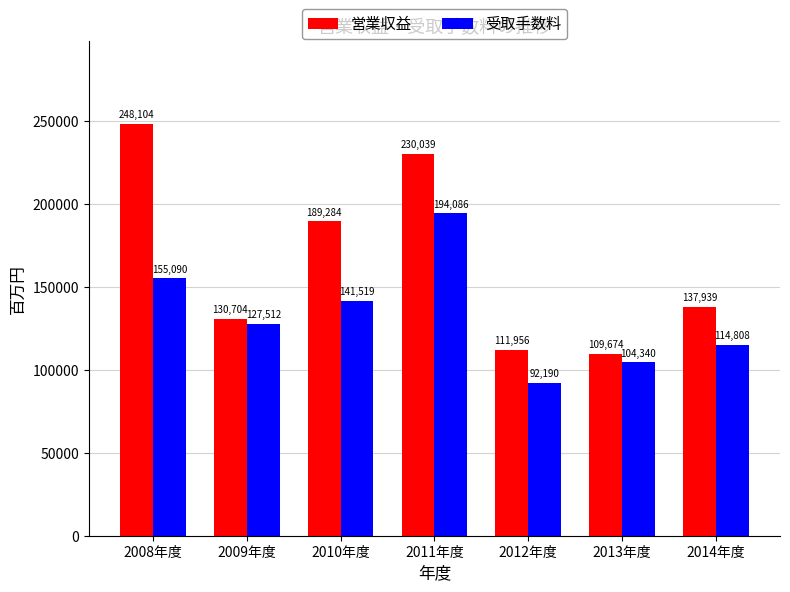

At which label does 受取手数料 first exceed 127512?

2008年度